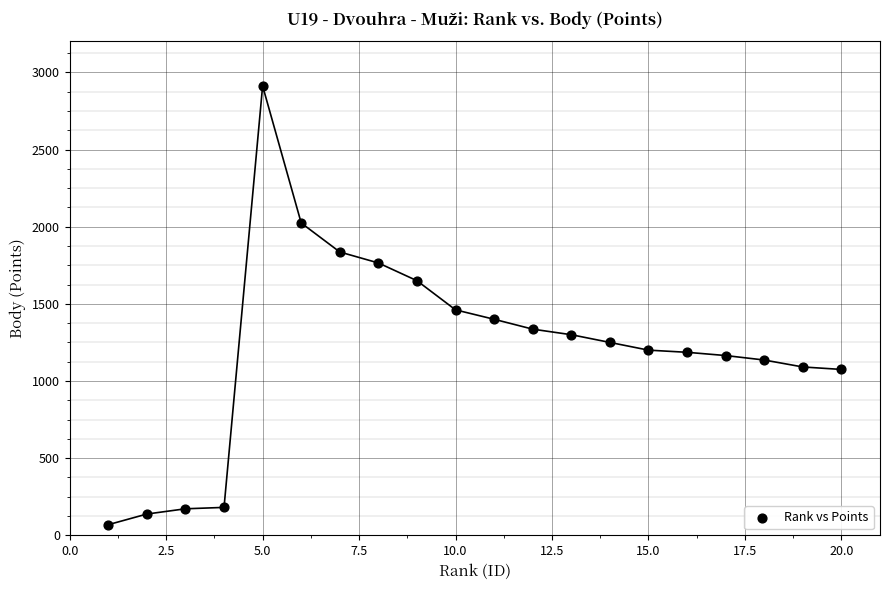

What is the range of Y values (max minus min)?

2843